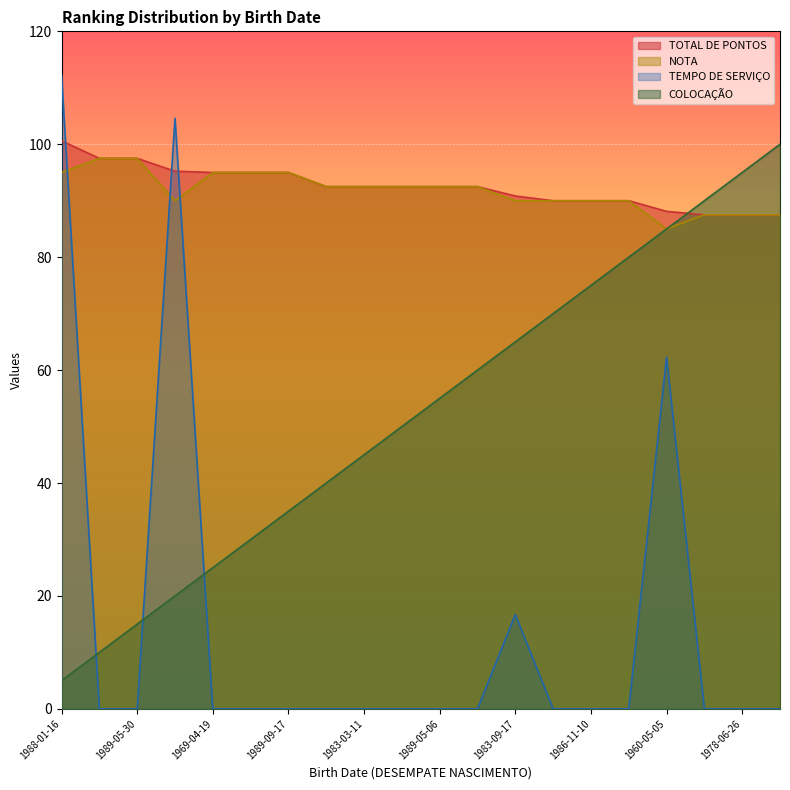

The value of NOTA at 1981-04-12 is 87.5. True or false?

True